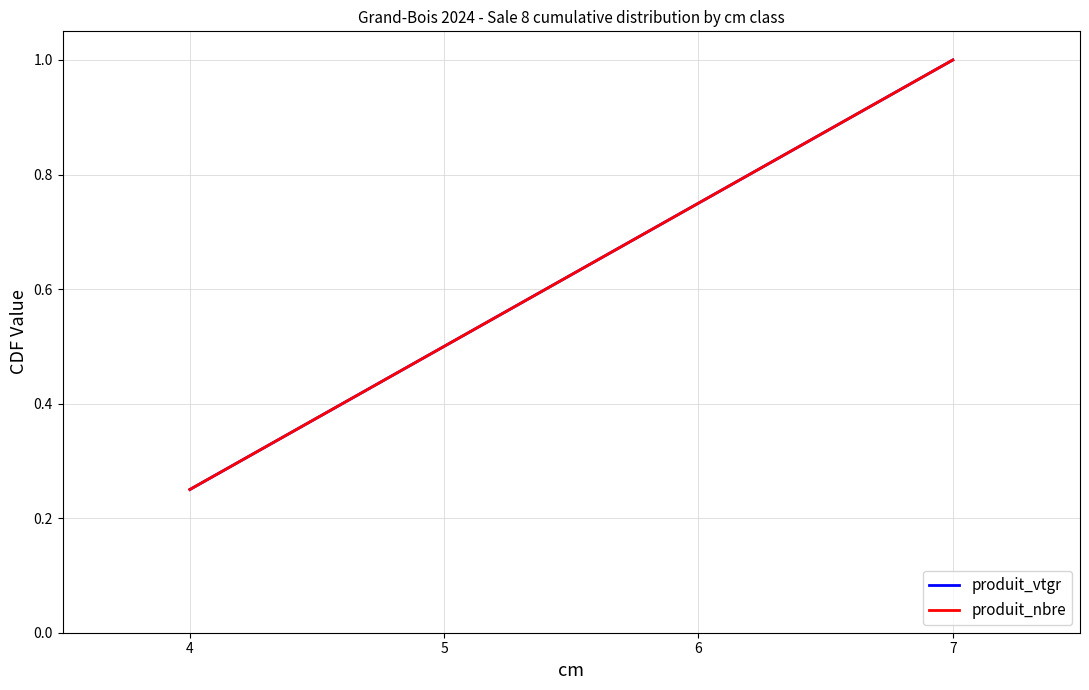

What is the sum of all produit_nbre values?

2.5